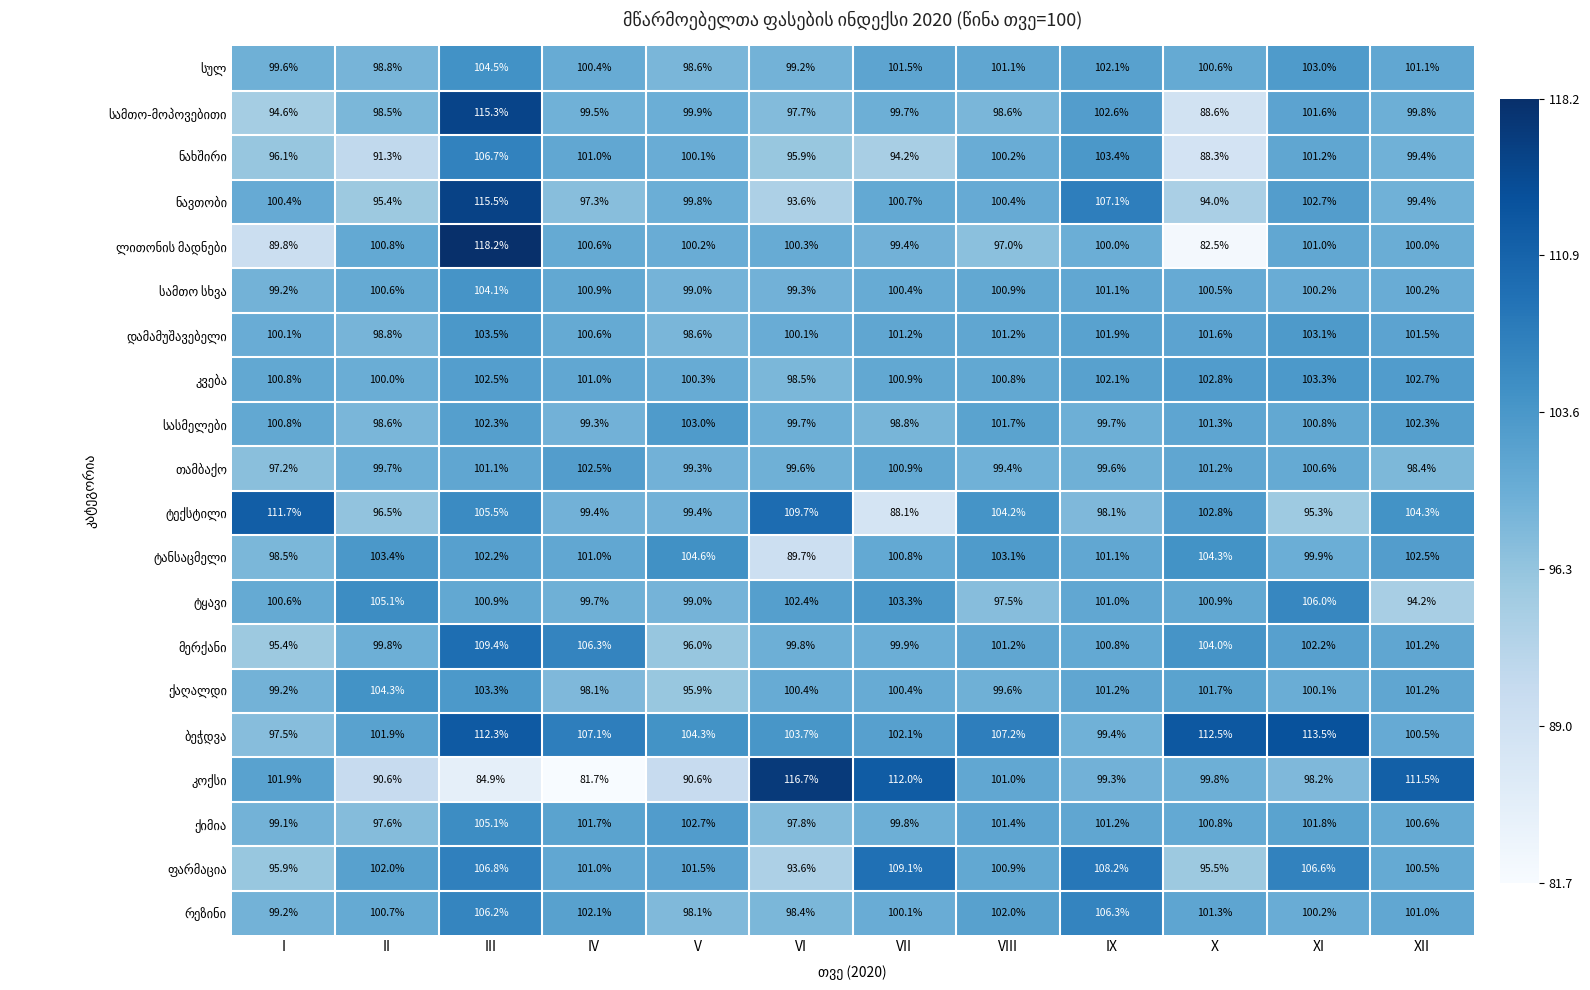

At how many categories does at least one series exceed 98?

12